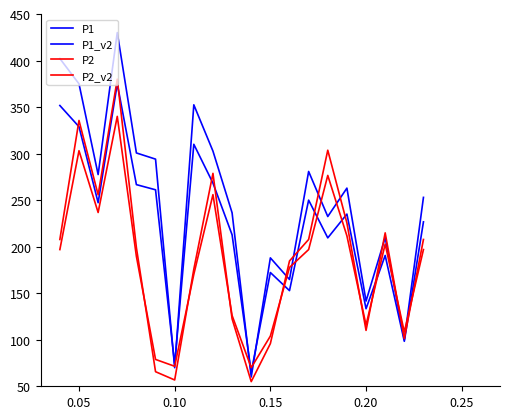

How many lines are shown in the chart?

4